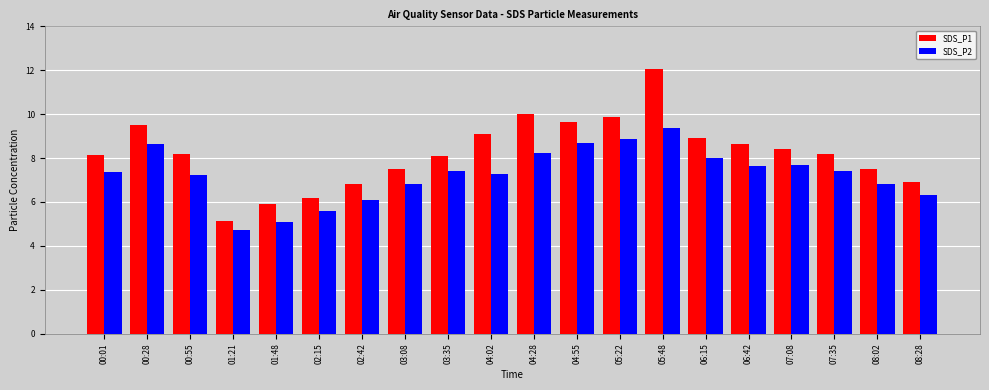

What is the sum of all SDS_P2 values?

145.2